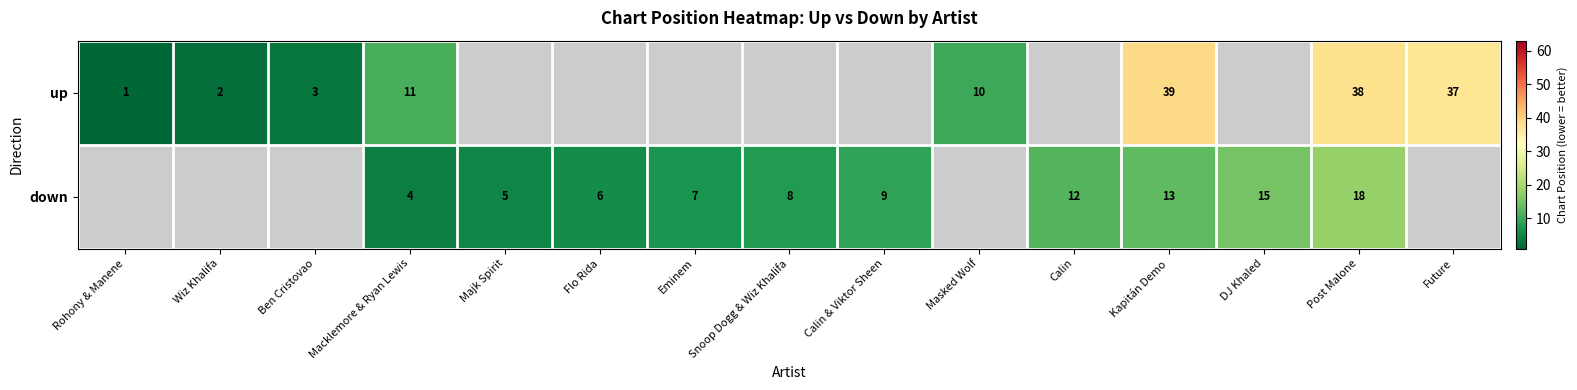

Is it true that down equals 5 at Calin?

False